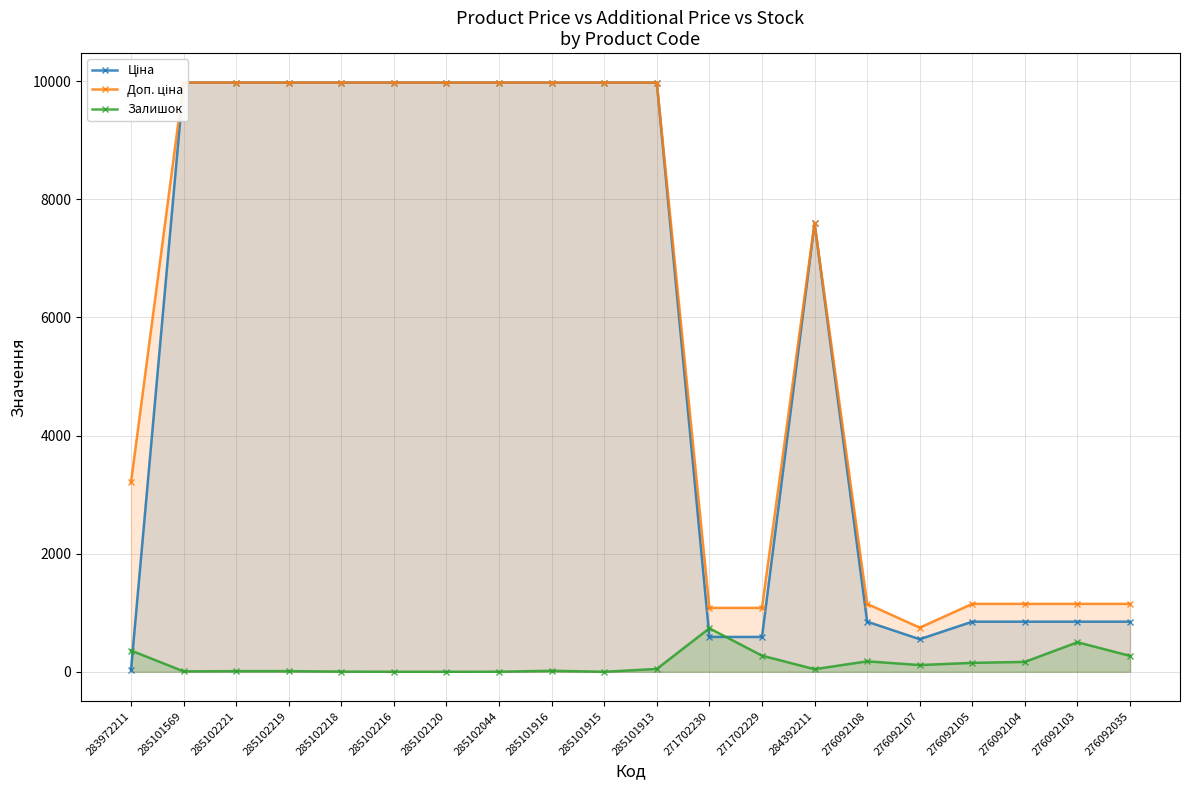

Which series has the largest total across all categories?

Доп. ціна